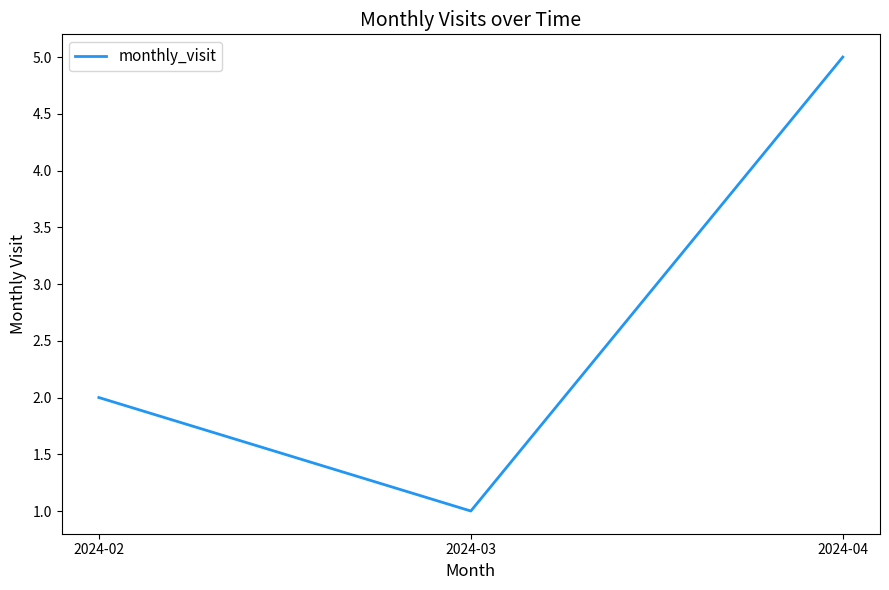

True or false: the data shows 8 at 2024-04.

False